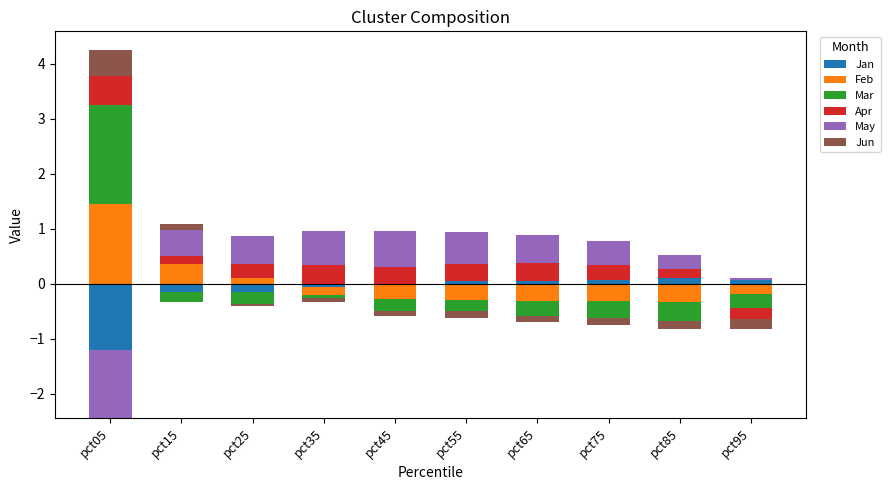

At how many categories does at least one series exceed 1?

1